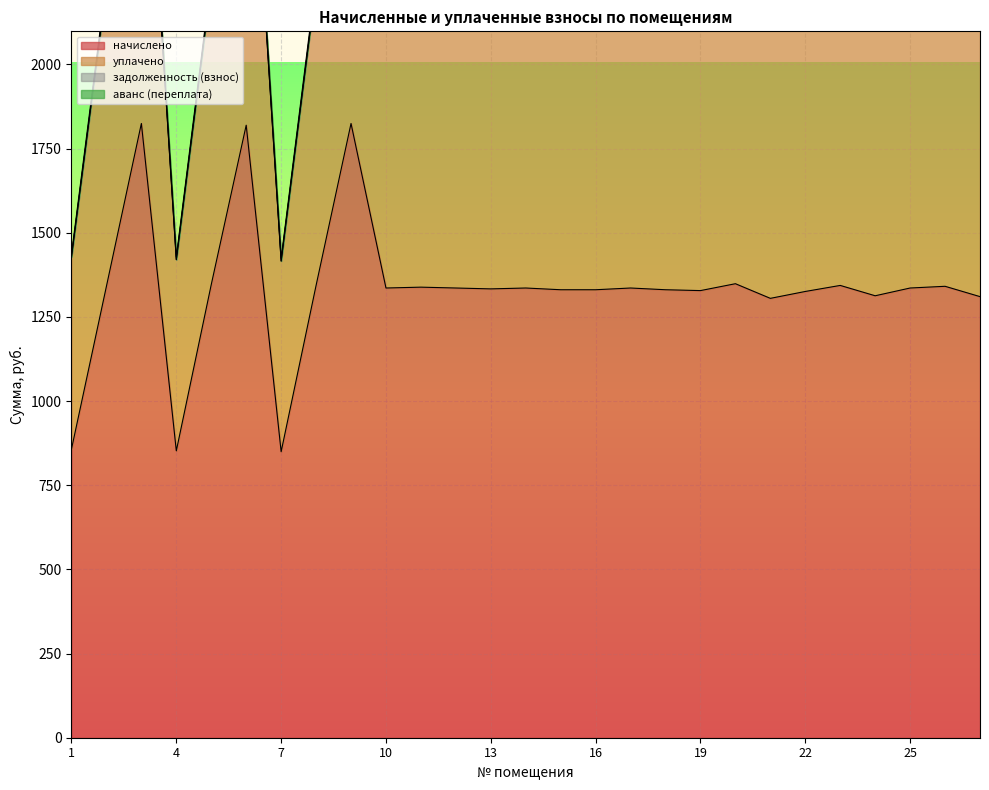

What is the total value across all series at 9?

7923.9